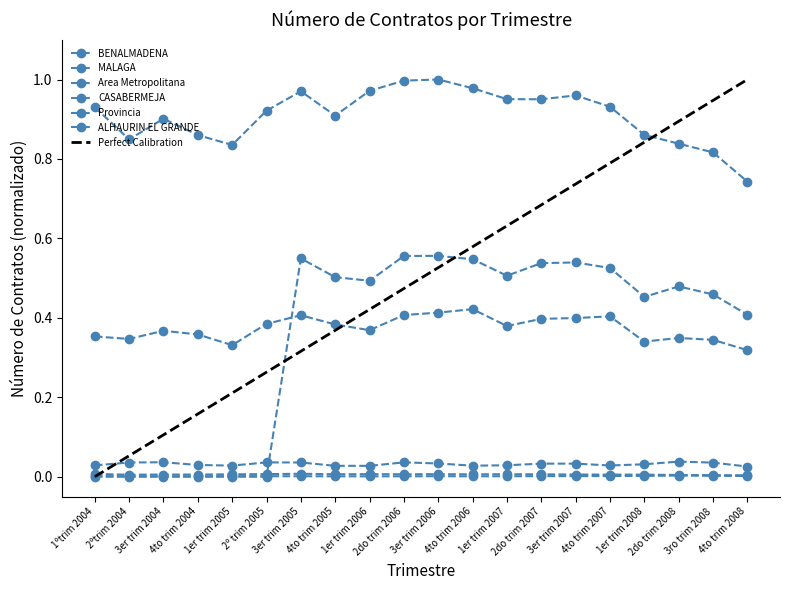

What is the label of the 19th point from the left?

3ro trim 2008